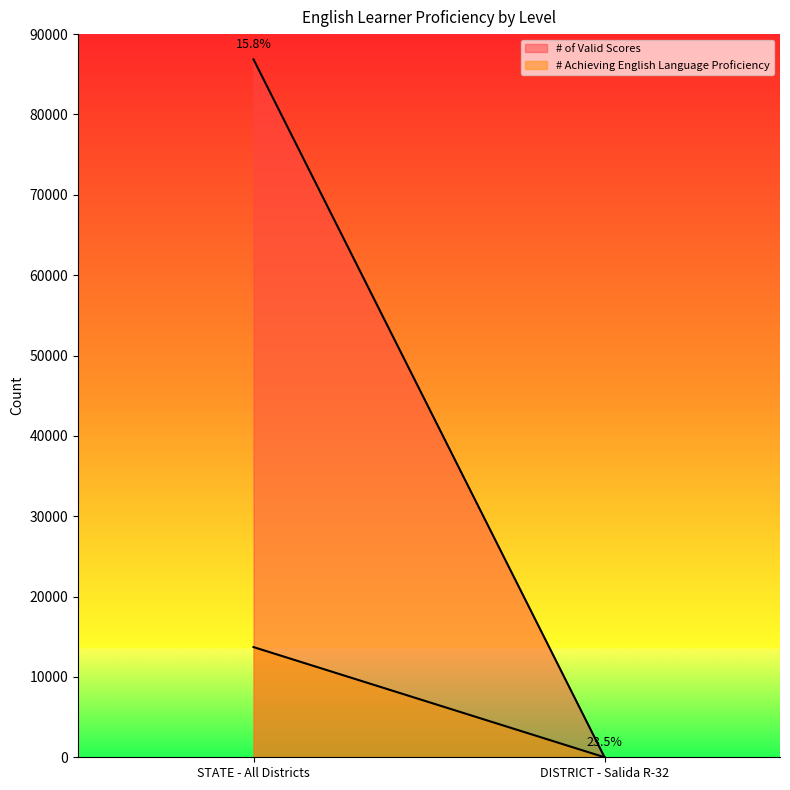

The # Achieving English Language Proficiency series shows 9181 at STATE - All Districts. True or false?

False